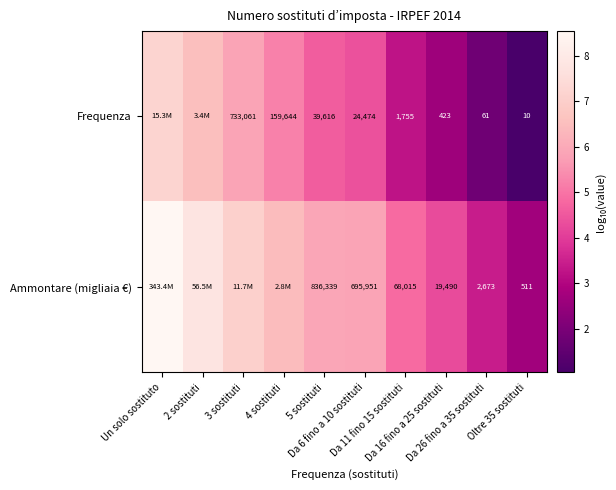

What is the average value of the Ammontare (migliaia €) series?

5.7